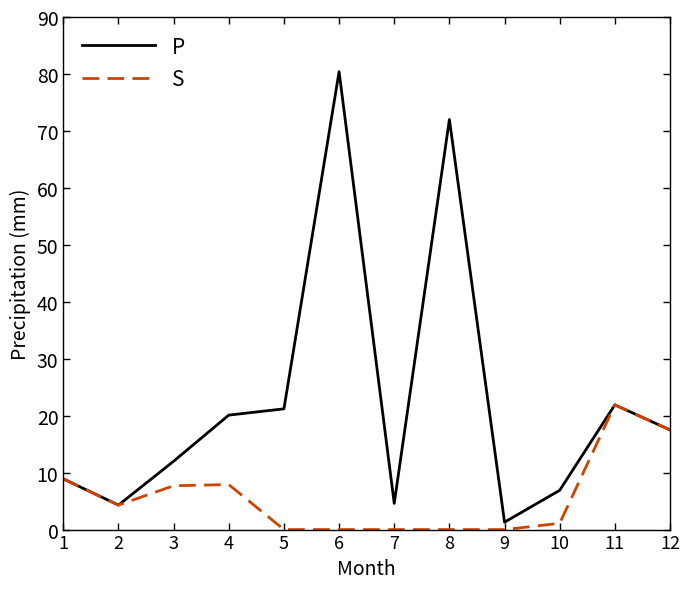

What is the difference between the second highest and minimum values in the P series?

70.7